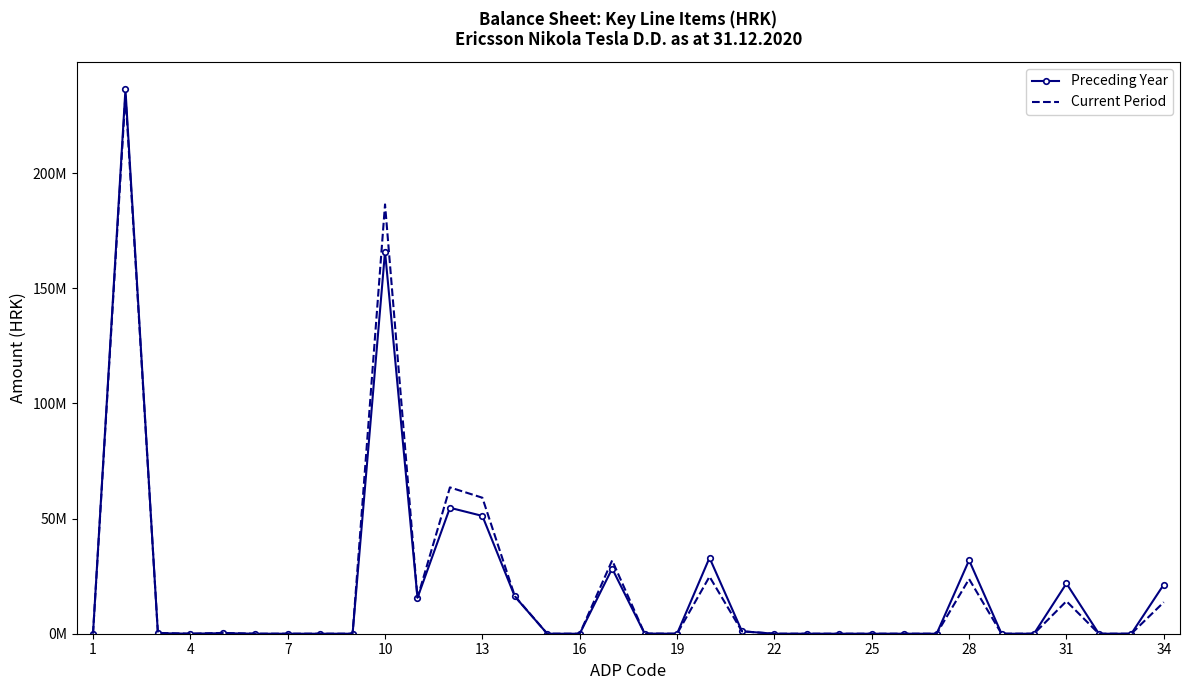

At how many categories does at least one series exceed 173338238?

2